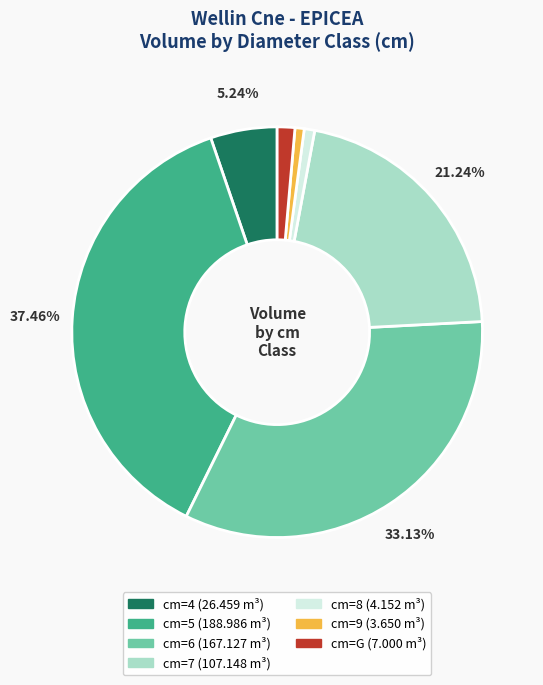

Is there a majority slice in this chart?

No